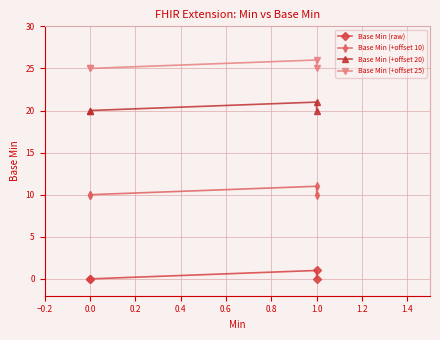

Rank the series by their maximum value, from highest to lowest.

Base Min (+offset 25), Base Min (+offset 20), Base Min (+offset 10), Base Min (raw)